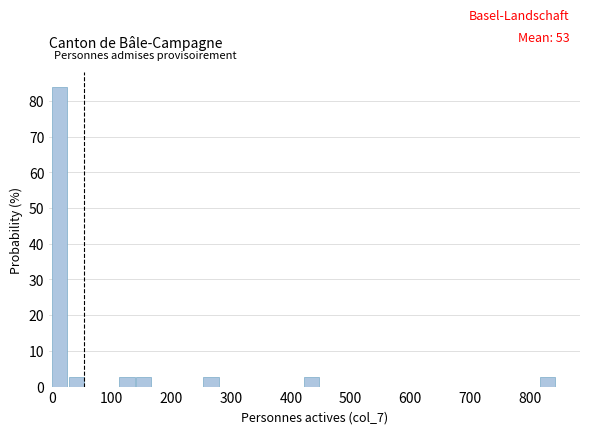

Read against the x-axis, roughly where is the centre of the tallest bar?

10